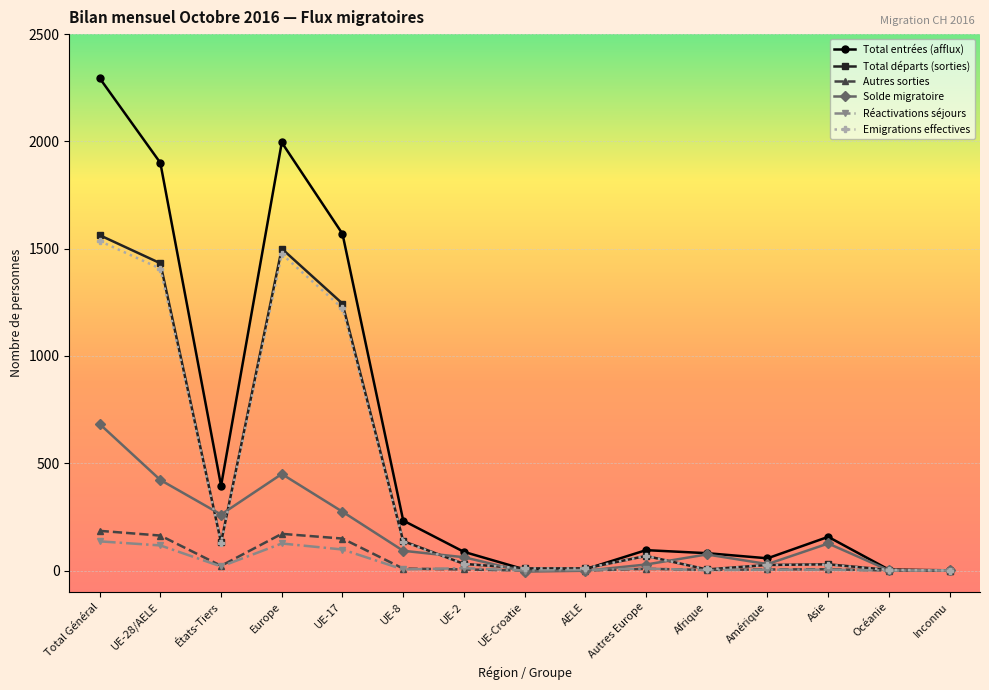

What is the value of the Solde migratoire point at the 5th from the left?

274